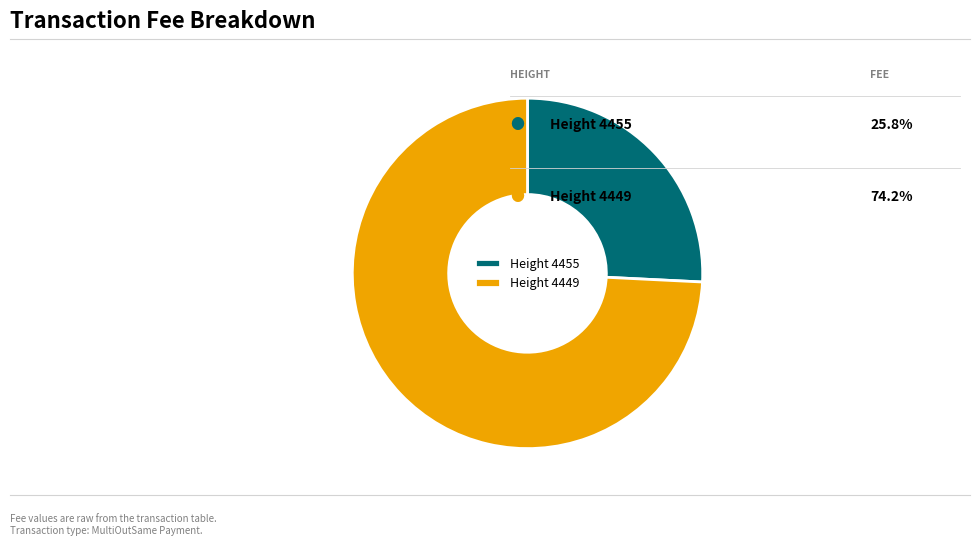

Rank the categories by value from lowest to highest.

Height 4455, Height 4449